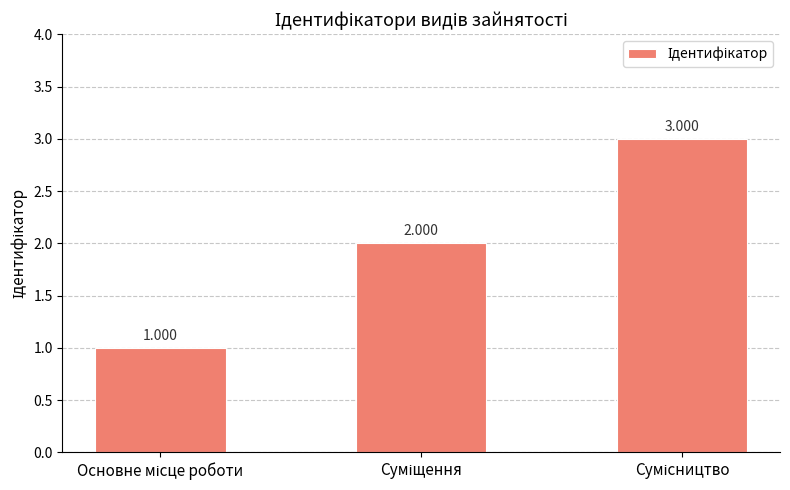

What is the difference between the maximum and minimum values?

2